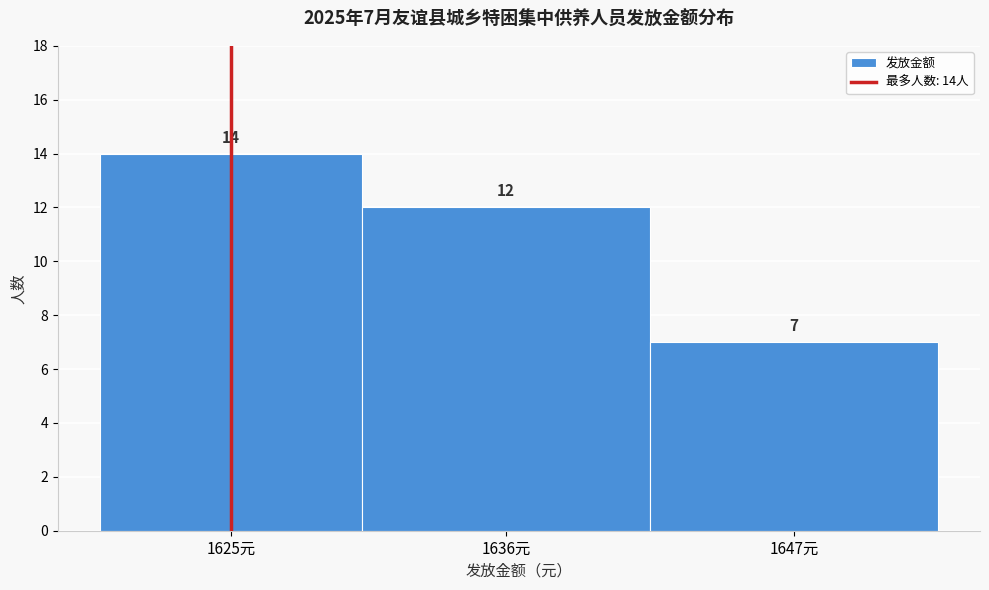

Reading right to left, list all the values displayed in this chart.

1647元=7	1636元=12	1625元=14